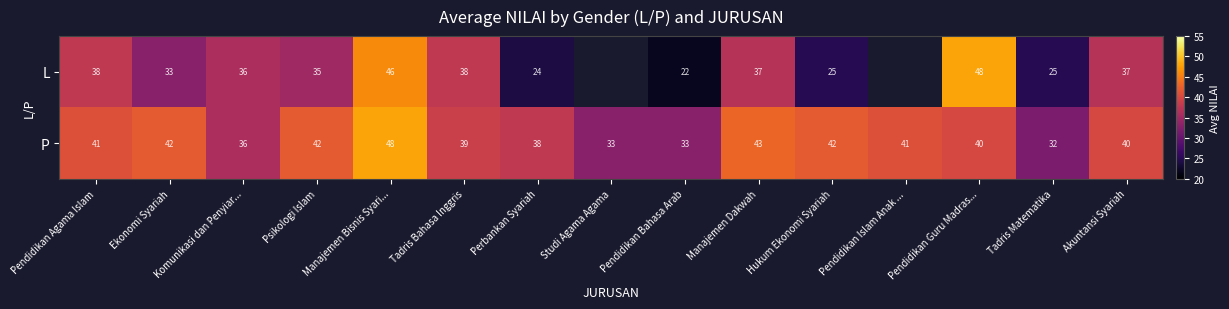

At which label does P reach its peak?

Manajemen Bisnis Syari...